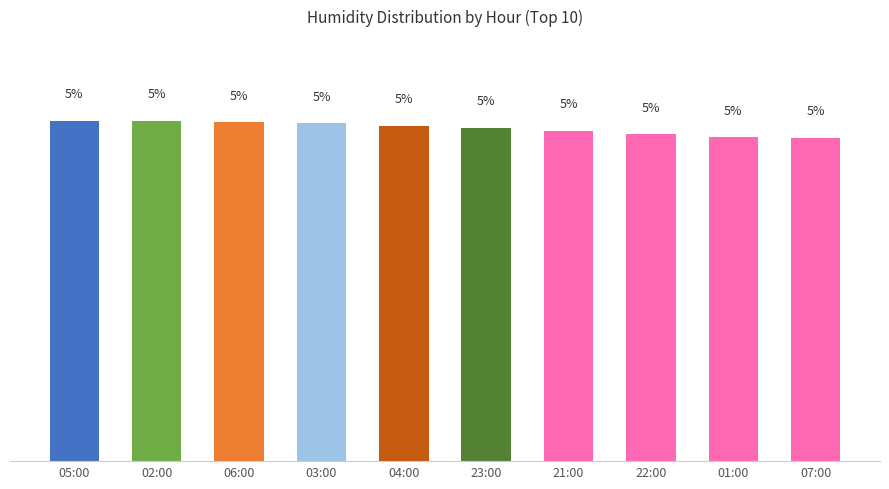

What is the ratio of the value at 03:00 to the value at 05:00?

1.0